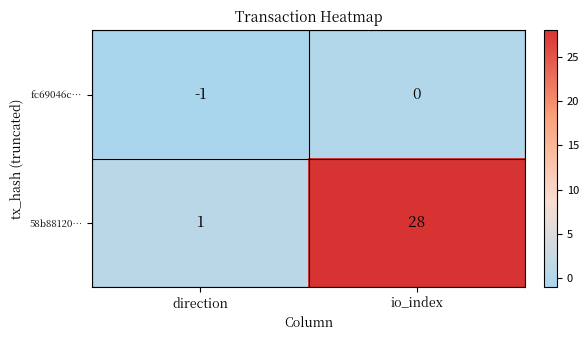

Rank the series at io_index from highest to lowest value.

58b88120…, fc69046c…